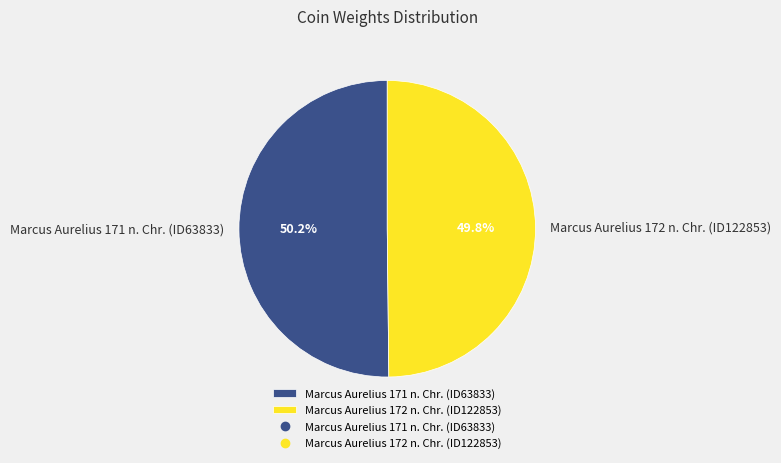

Is there any slice that represents more than half of the pie?

Yes